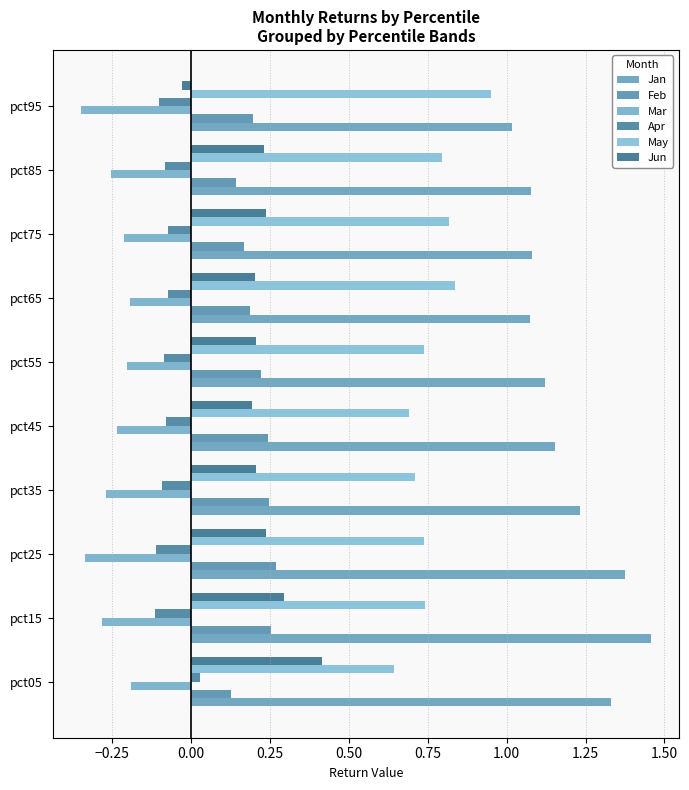

List the series in order of their peak value, lowest first.

Mar, Apr, Feb, Jun, May, Jan